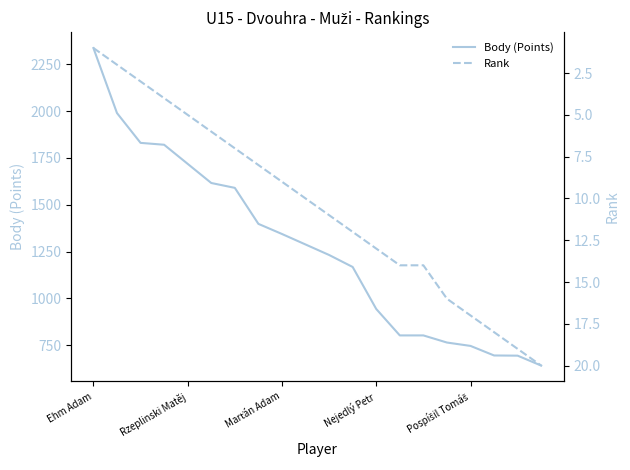

Which has a higher value, 11 or 5?

5